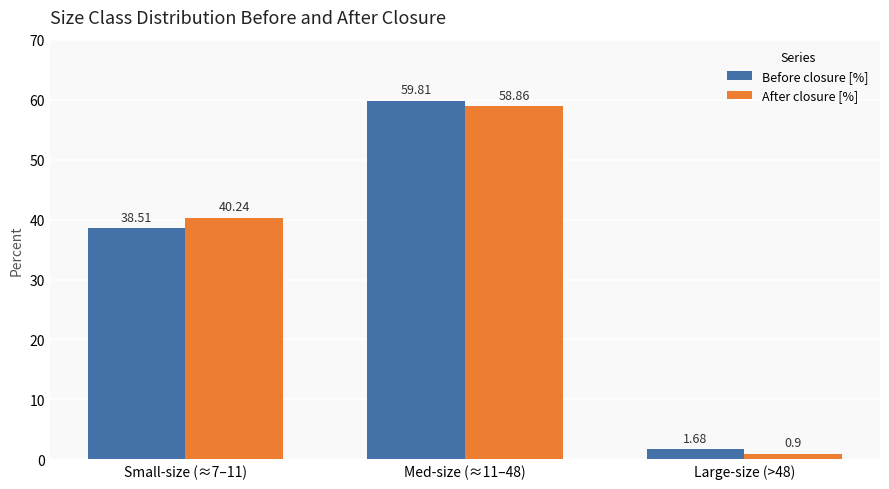

How many data points in Before closure [%] are less than 38?

1